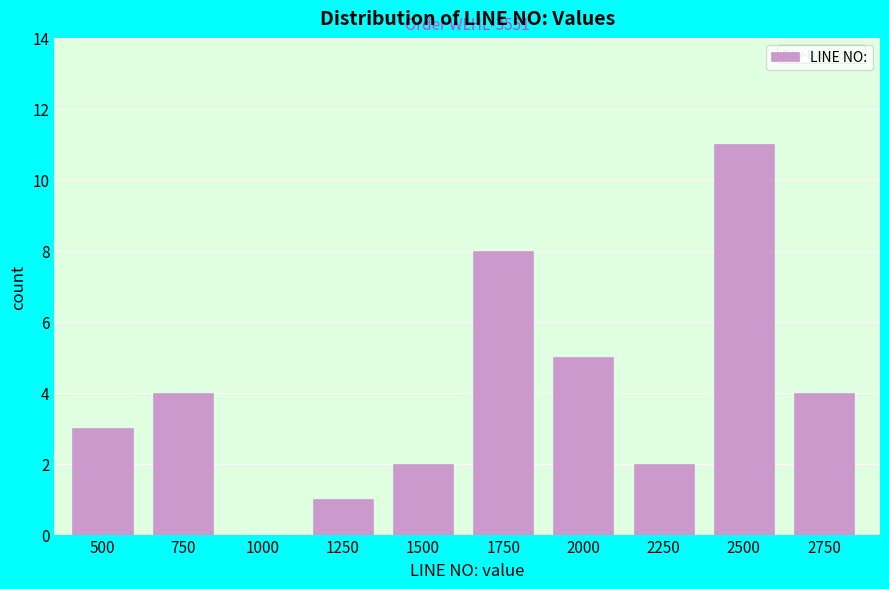

Reading left to right, list all the values displayed in this chart.

500=3	750=4	1000=0	1250=1	1500=2	1750=8	2000=5	2250=2	2500=11	2750=4